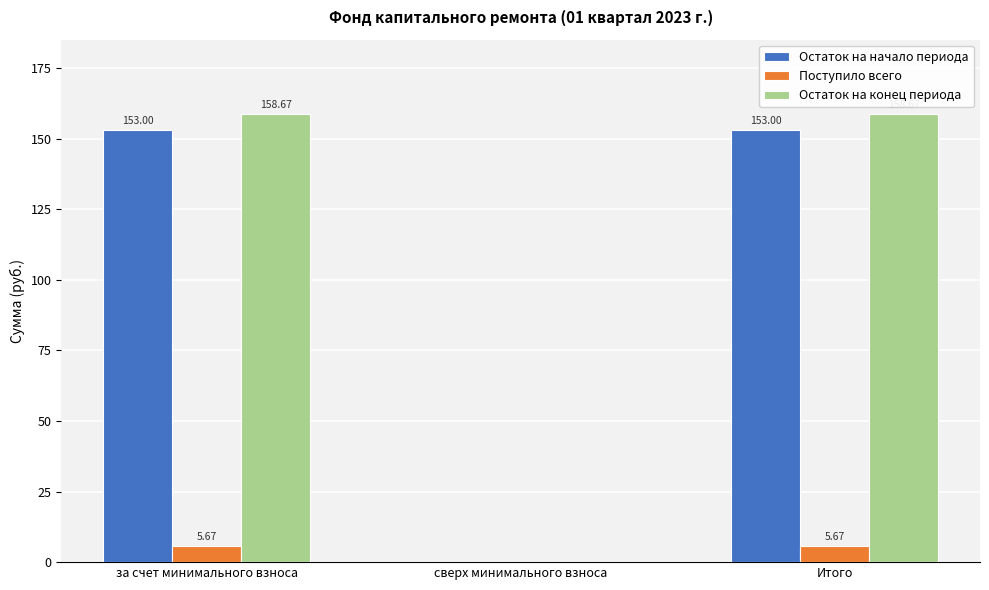

At which label is Остаток на конец периода closest to 79?

сверх минимального взноса